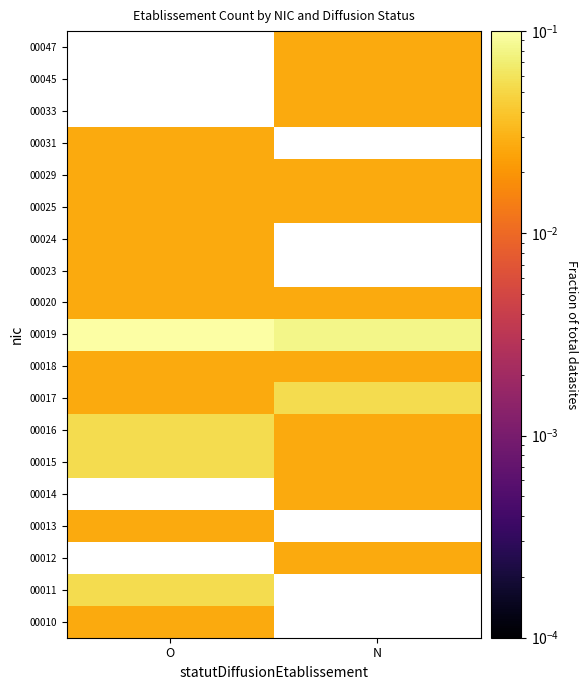

True or false: 00016 has a value of 0.0 at N.

True